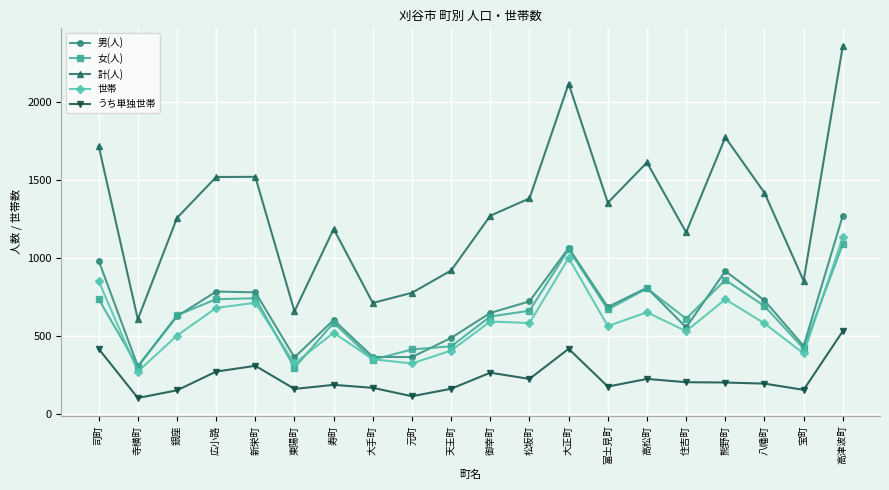

The 世帯 series shows 772 at 住吉町. True or false?

False